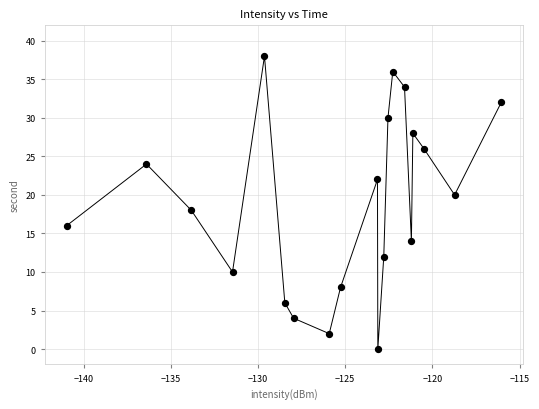

How many data points are displayed?

20